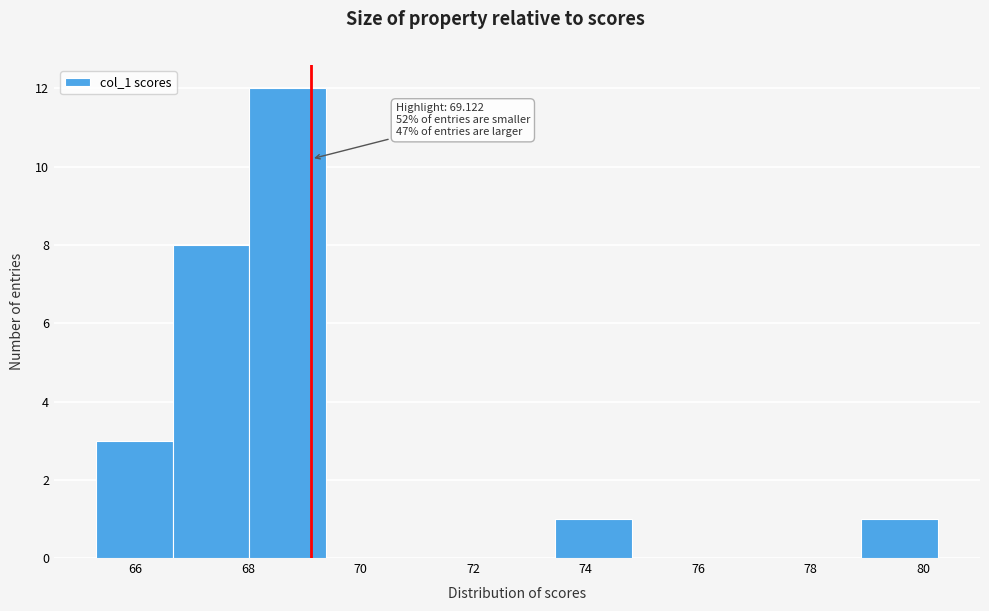

Which range on the x-axis has the tallest bar?

68.0 to 69.4